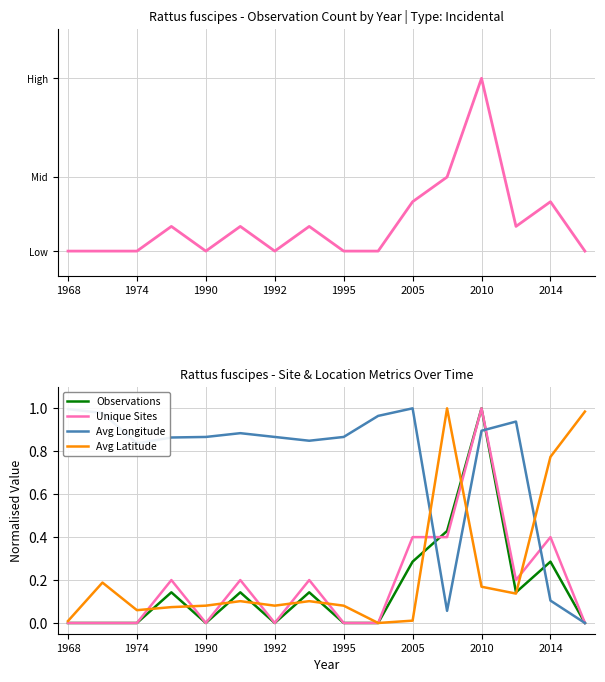

Is the value of Observations at 10 greater than the value of Avg Latitude at 1974?

Yes